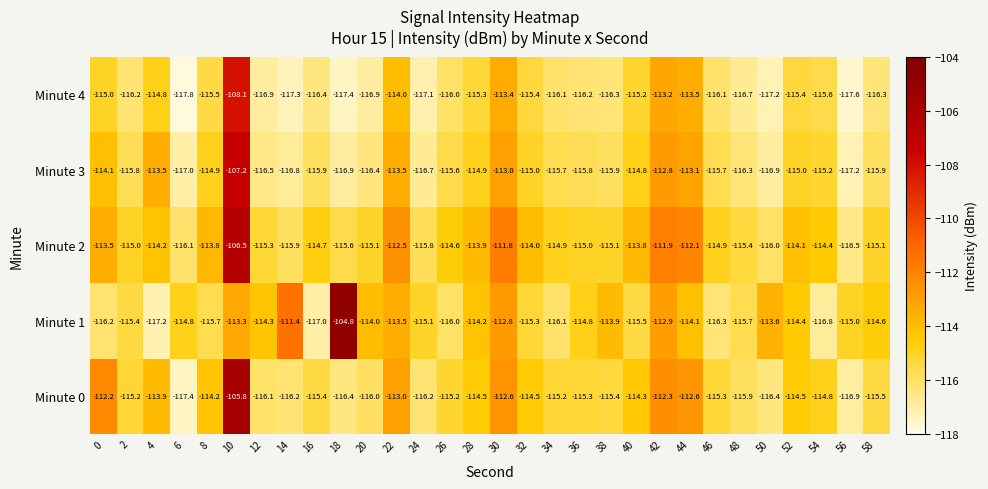

What is the total value across all series at 28?

-572.8